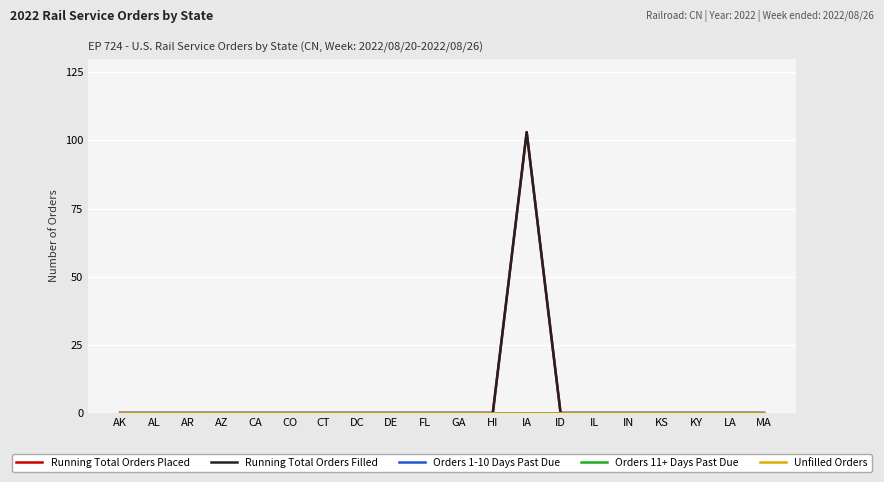

Which has a higher value, AR or IN?

AR